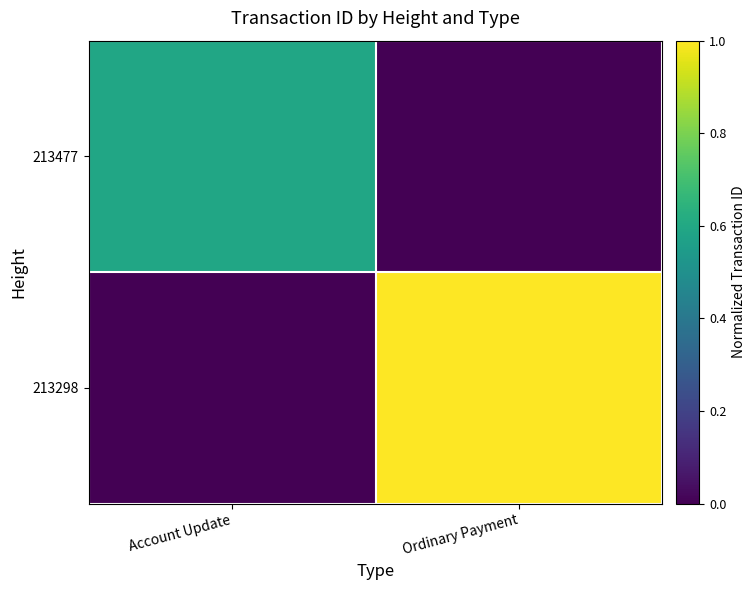

At which category is the sum across all series the highest?

Ordinary Payment